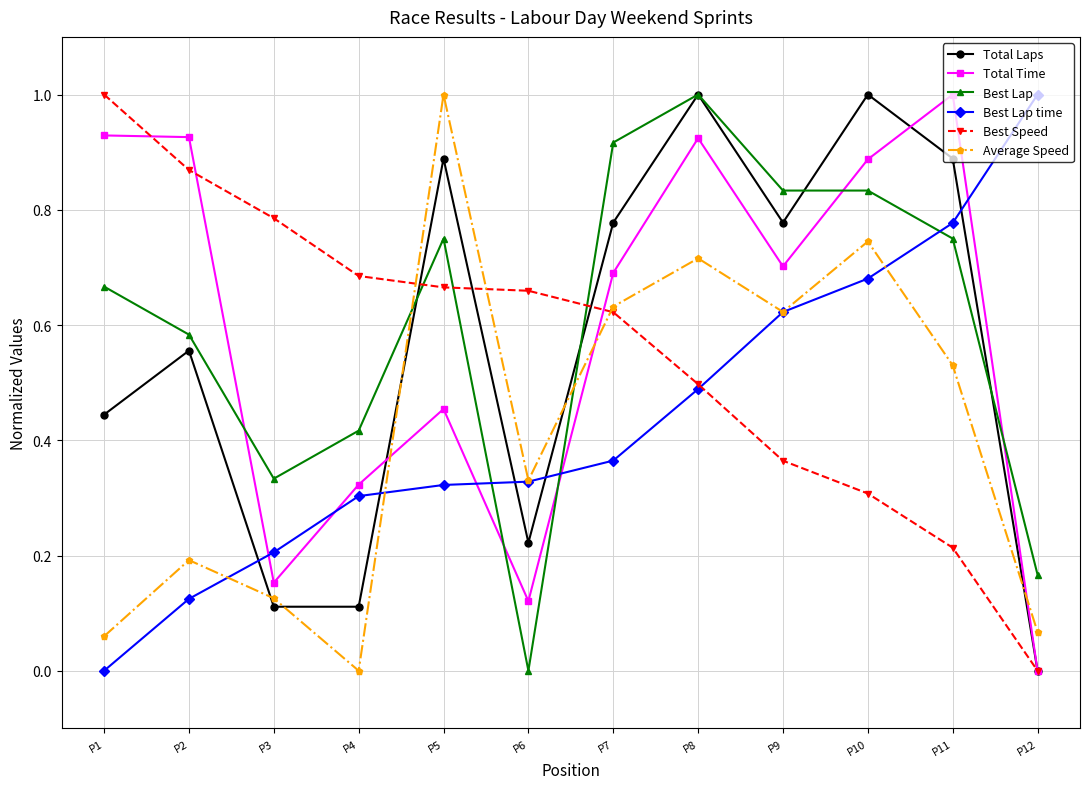

Rank the series at P1 from highest to lowest value.

Best Speed, Total Time, Best Lap, Total Laps, Average Speed, Best Lap time